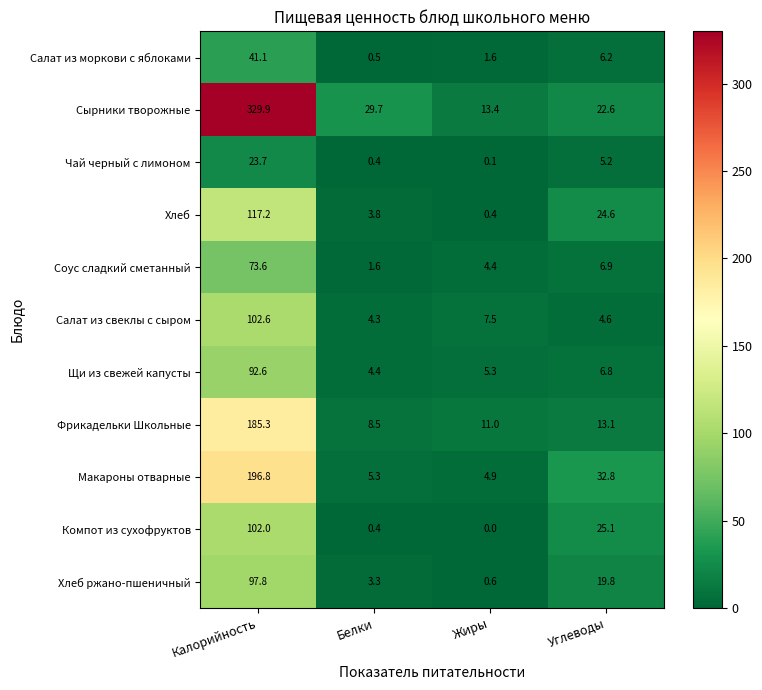

Count the number of categories in the chart.

4